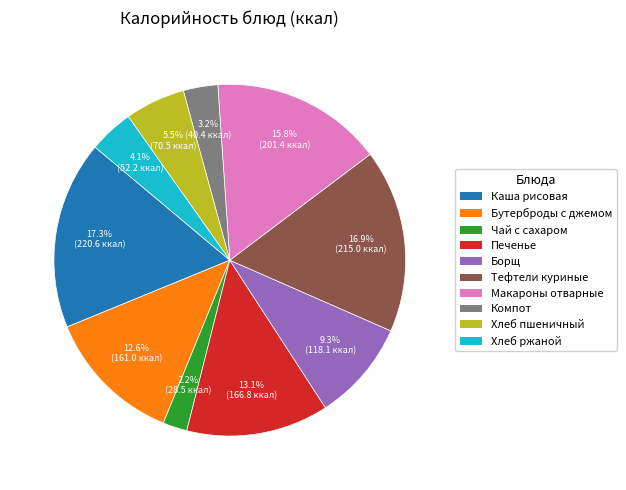

Does any single category account for the majority?

No